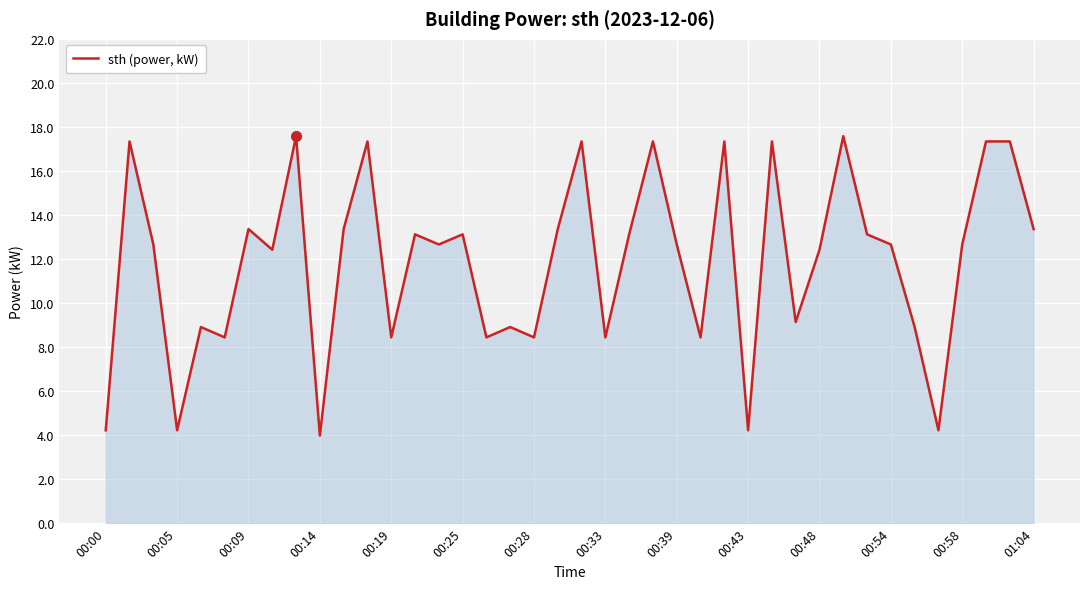

What is the difference between the maximum and minimum values?

13.6